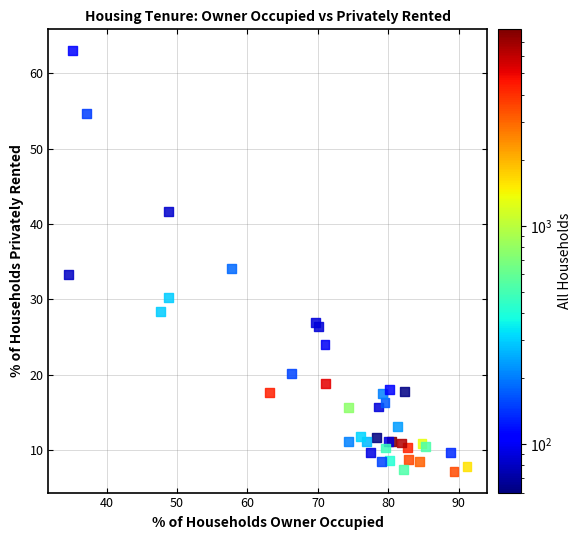

What Y value in the scatter plot is closest to 35?

34.1